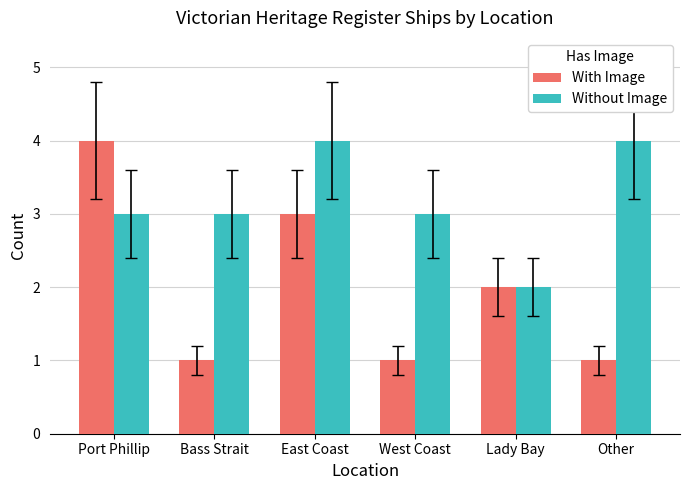

What is the sum of all With Image values?

12